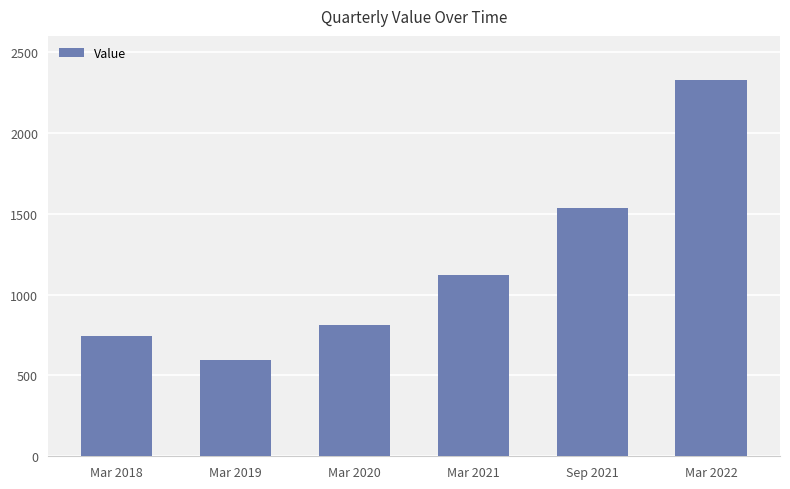

How many bars are there in total?

6